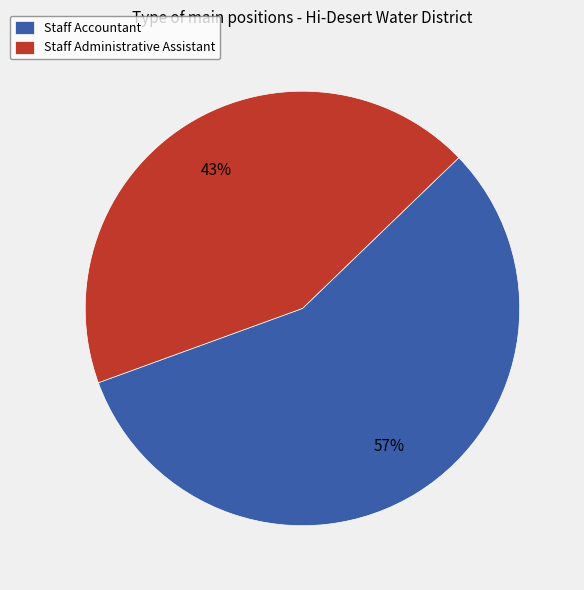

What is the ratio of the value at Staff Administrative Assistant to the value at Staff Accountant?

0.8